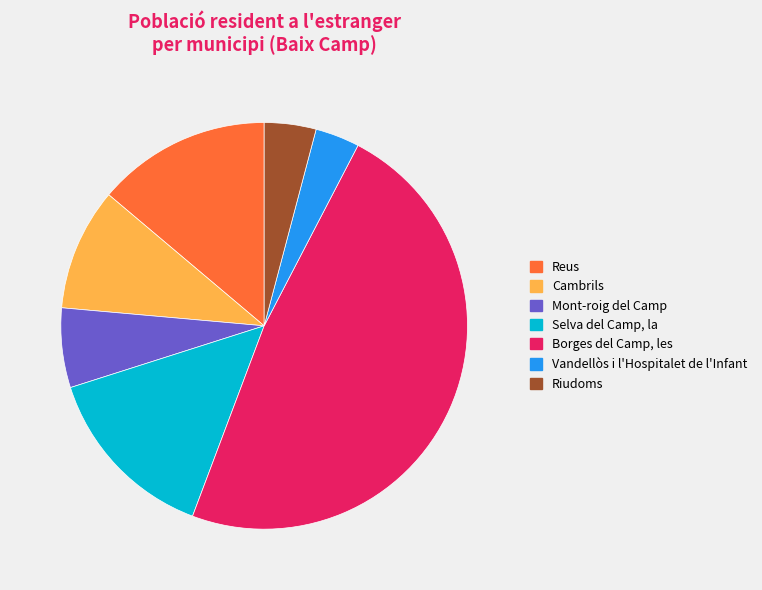

Rank the categories by value from highest to lowest.

Borges del Camp, les, Selva del Camp, la, Reus, Cambrils, Mont-roig del Camp, Riudoms, Vandellòs i l'Hospitalet de l'Infant